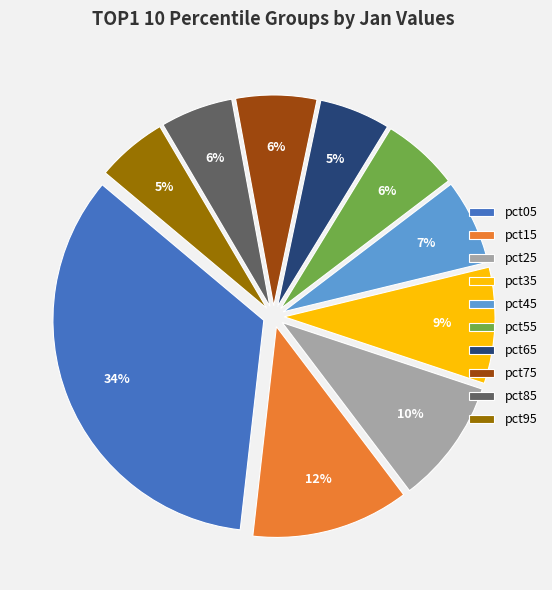

Which has a higher value, pct65 or pct75?

pct75